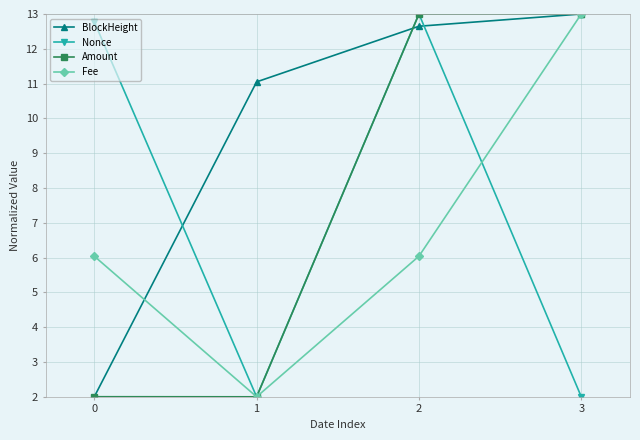

The BlockHeight series shows 13.0 at 3. True or false?

True